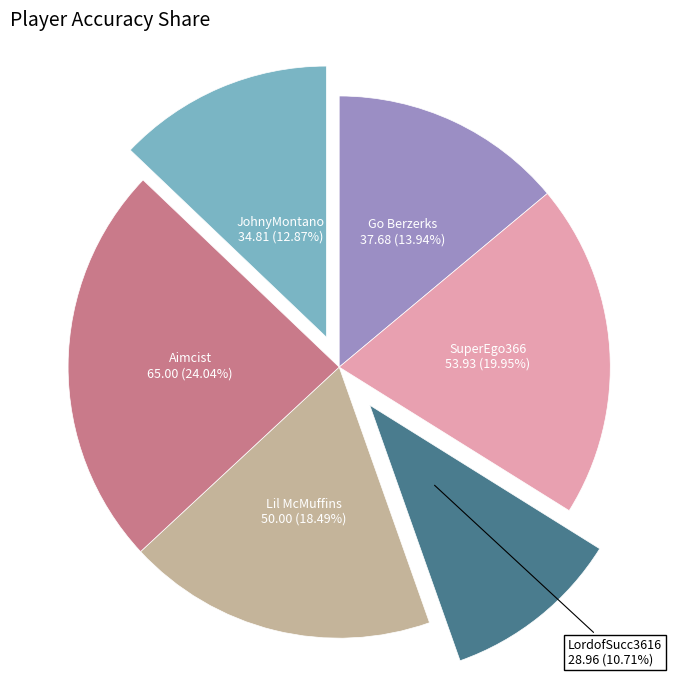

How many slices are in this pie chart?

6